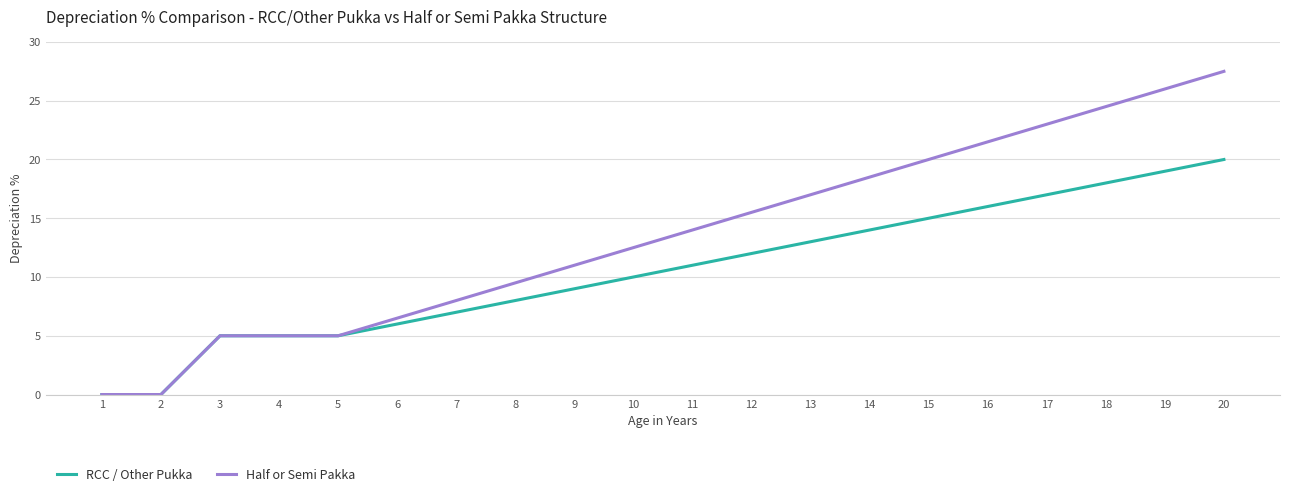

What is the sum of all Half or Semi Pakka values?

270.0